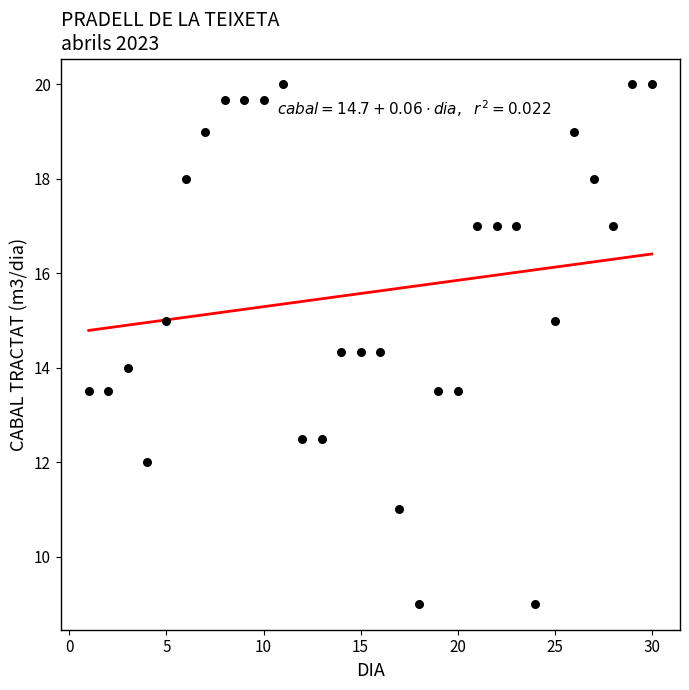

What is the range of Y values (max minus min)?

11.0